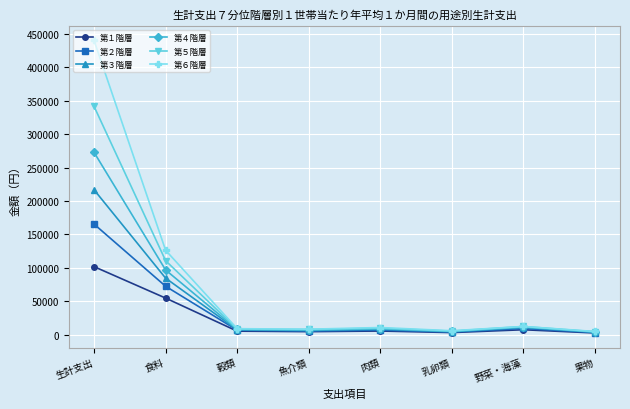

Rank the series by their maximum value, from highest to lowest.

第６階層, 第５階層, 第４階層, 第３階層, 第２階層, 第１階層